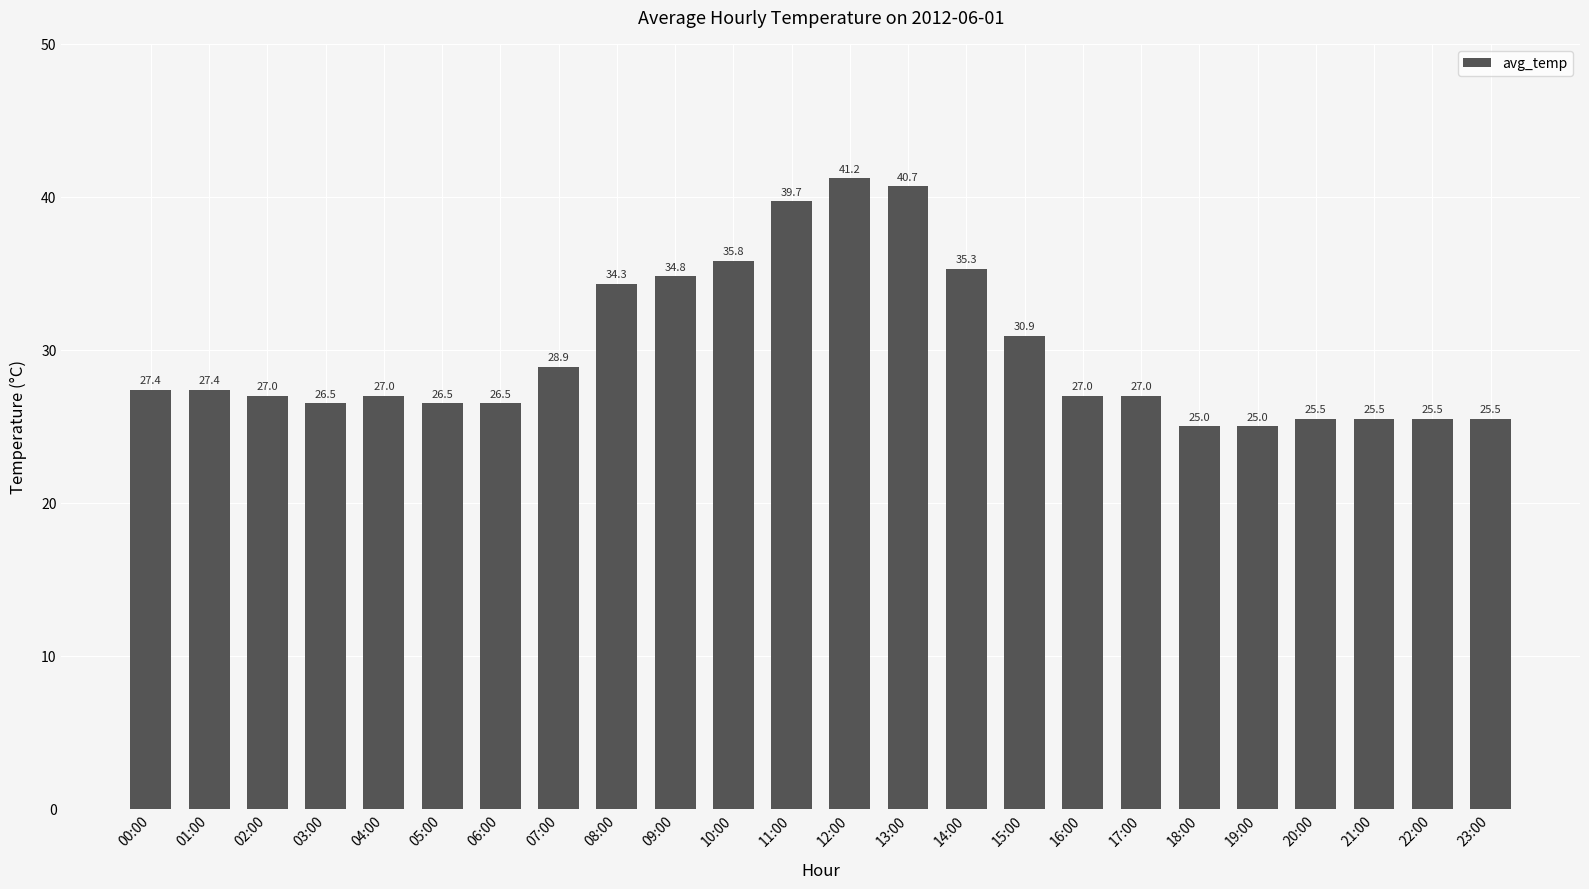

True or false: the data shows 26.5 at 06:00.

True